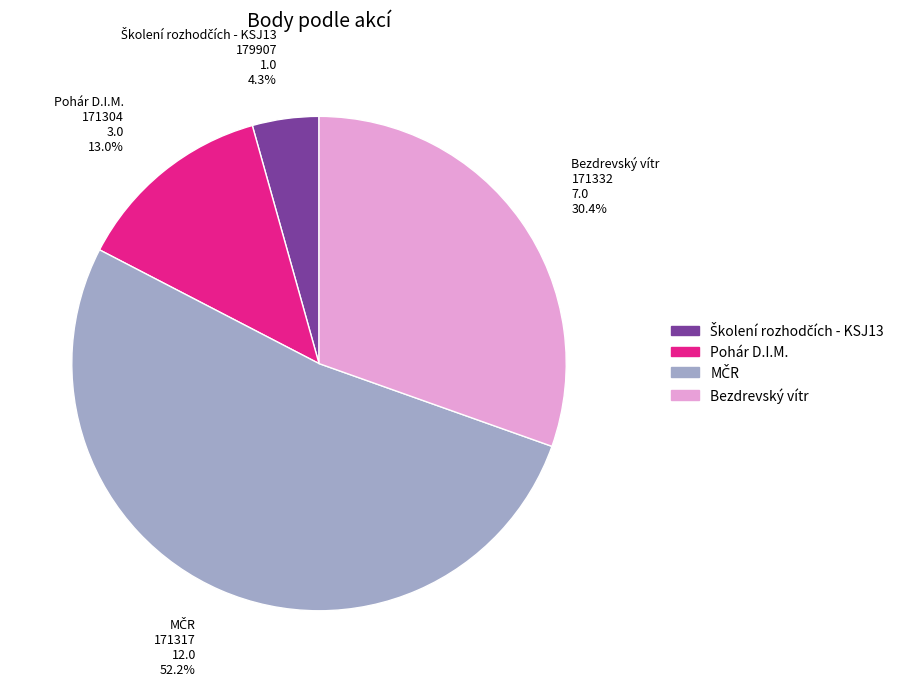

Is there any slice that represents more than half of the pie?

Yes